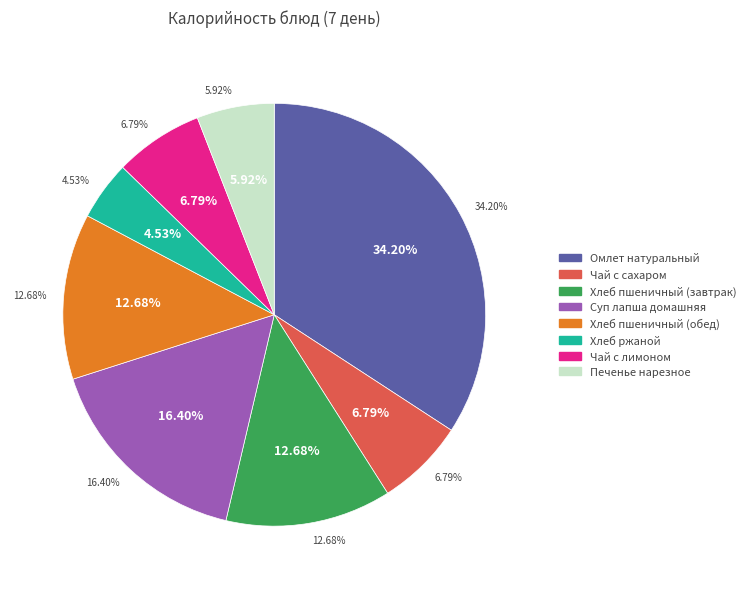

To the nearest percent, what portion does Чай с сахаром represent?

7%